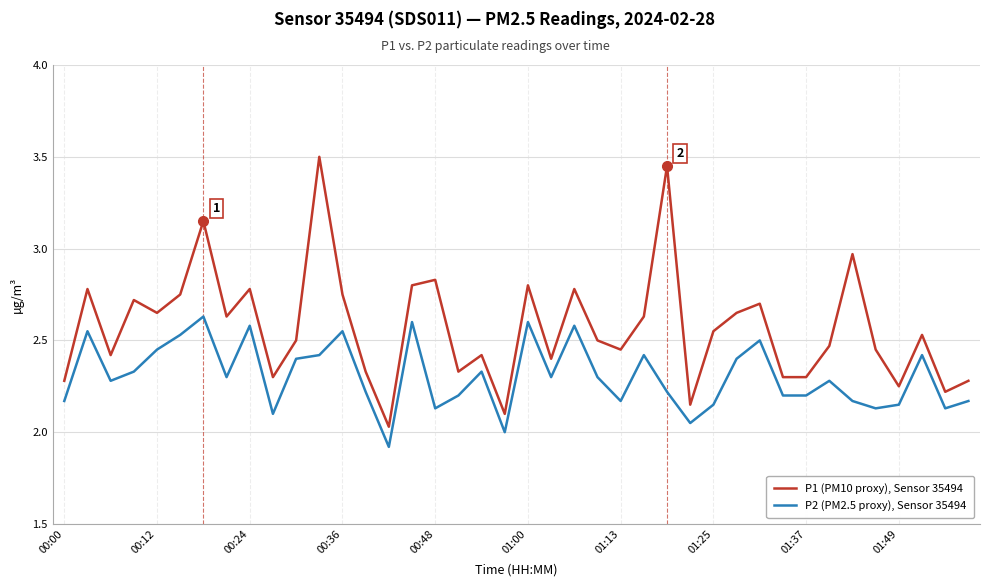

Rank the series by their average value, from lowest to highest.

P2 (PM2.5 proxy), Sensor 35494, P1 (PM10 proxy), Sensor 35494